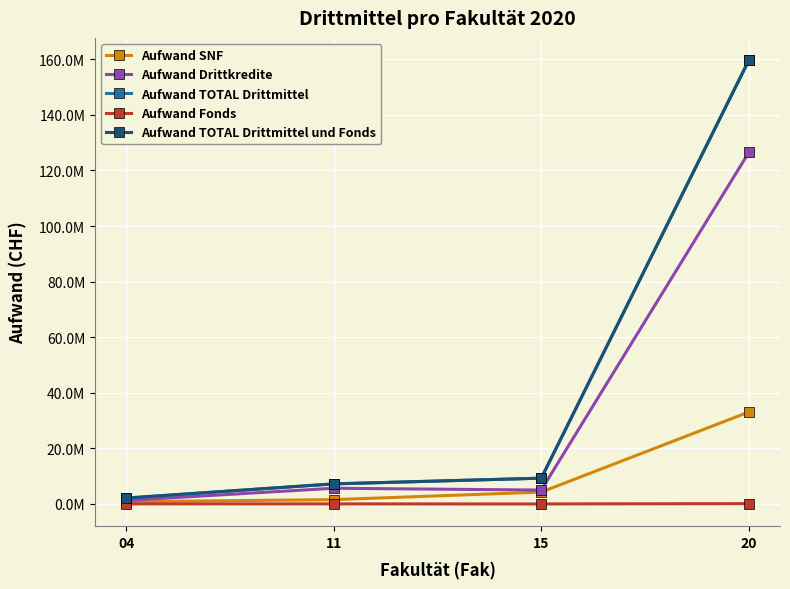

True or false: Aufwand Drittkredite and Aufwand TOTAL Drittmittel und Fonds intersect in this chart.

False